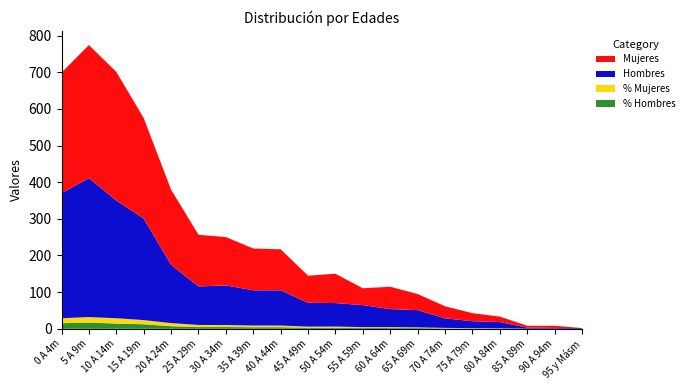

Reading left to right, transcribe all the data shown in this chart.

% Hombres: 15.3	16.9	14.4	12.4	7.1	4.7	4.8	4.3	4.3	2.9	2.9	2.7	2.2	2.1	1.2	0.8	0.8	0.1	0.1	0.1
% Mujeres: 13.7	15.1	14.6	11.4	8.5	5.9	5.5	4.7	4.7	3.1	3.3	1.9	2.5	1.8	1.4	0.9	0.6	0.2	0.2	0.0
Hombres: 341.0	379.0	321.0	277.0	159.0	105.0	108.0	96.0	96.0	65.0	64.0	60.0	49.0	47.0	26.0	19.0	17.0	3.0	2.0	2.0
Mujeres: 329.0	363.0	351.0	274.0	205.0	141.0	132.0	114.0	112.0	74.0	80.0	46.0	61.0	44.0	33.0	22.0	15.0	5.0	6.0	0.0